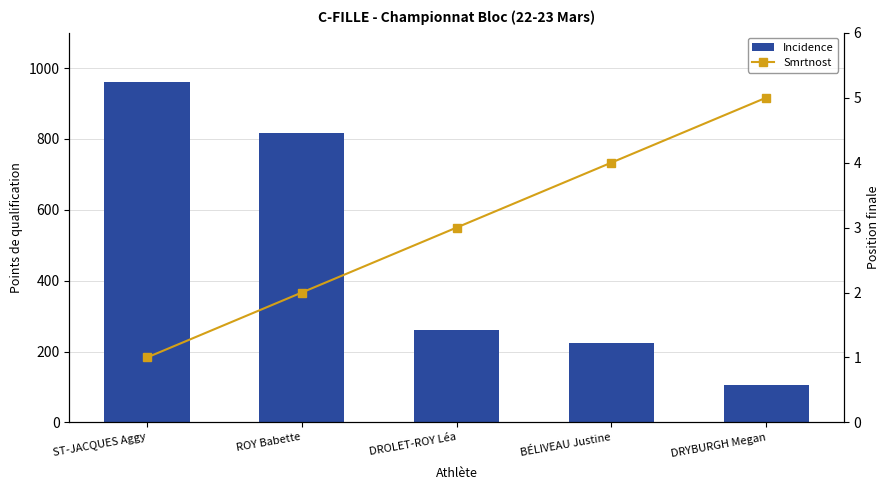

What is the total value across all series at ROY Babette?

818